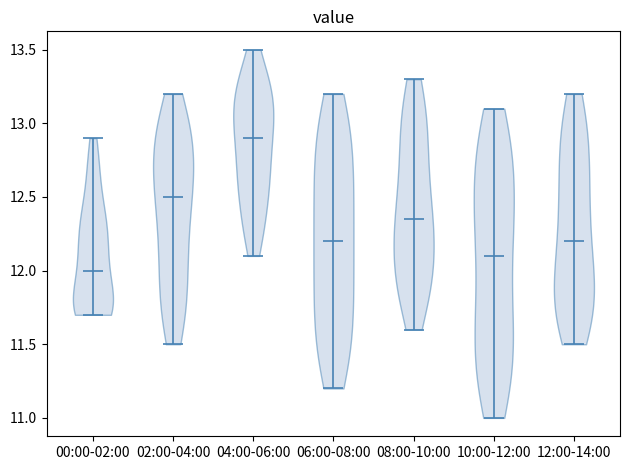

What is the lowest point the violin for 00:00-02:00 reaches on the y-axis? The values are not printed on the chart, so give them approximately, as read against the axis.

11.70